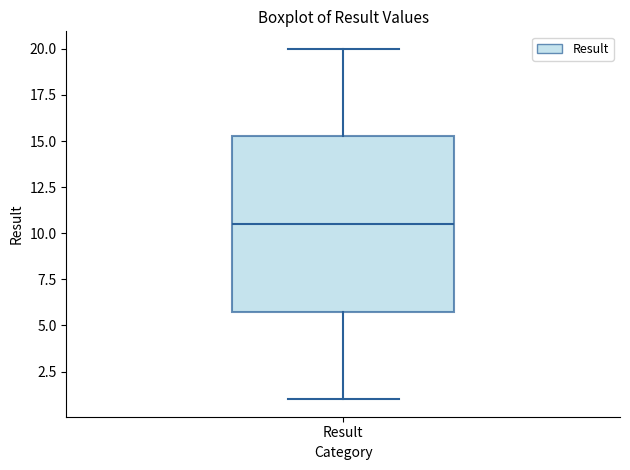

Where is the lower edge of the box for Result on the y-axis? The values are not printed on the chart, so give them approximately, as read against the axis.

6.0